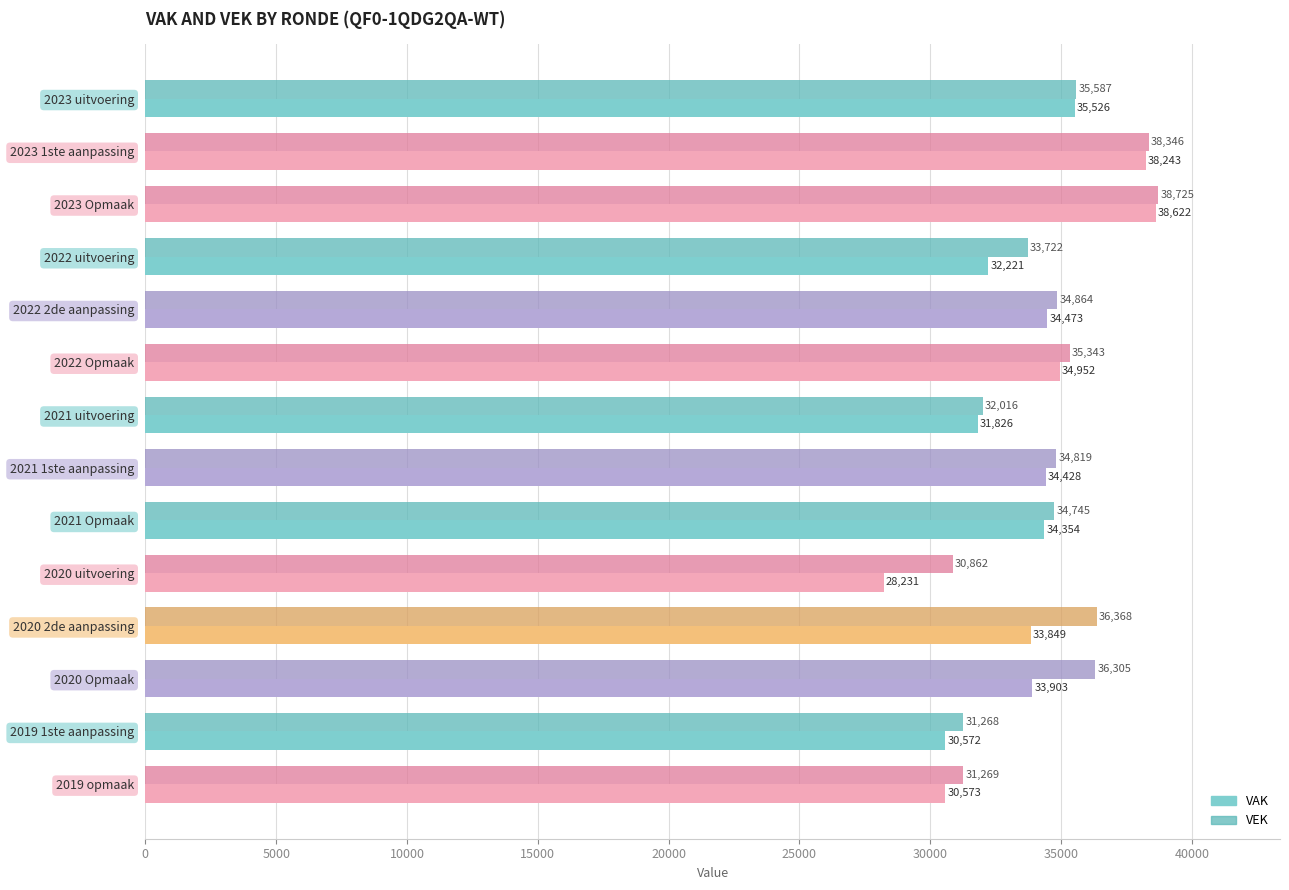

List the labels in order of VEK value, largest first.

2023 Opmaak, 2023 1ste aanpassing, 2020 2de aanpassing, 2020 Opmaak, 2023 uitvoering, 2022 Opmaak, 2022 2de aanpassing, 2021 1ste aanpassing, 2021 Opmaak, 2022 uitvoering, 2021 uitvoering, 2019 opmaak, 2019 1ste aanpassing, 2020 uitvoering